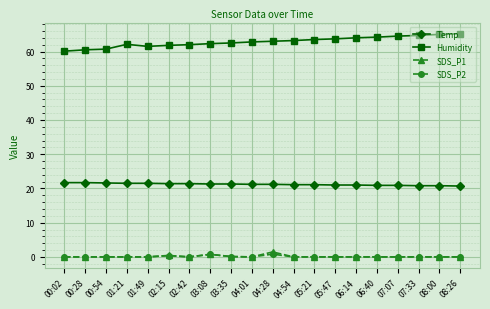

True or false: Humidity and SDS_P1 intersect in this chart.

False